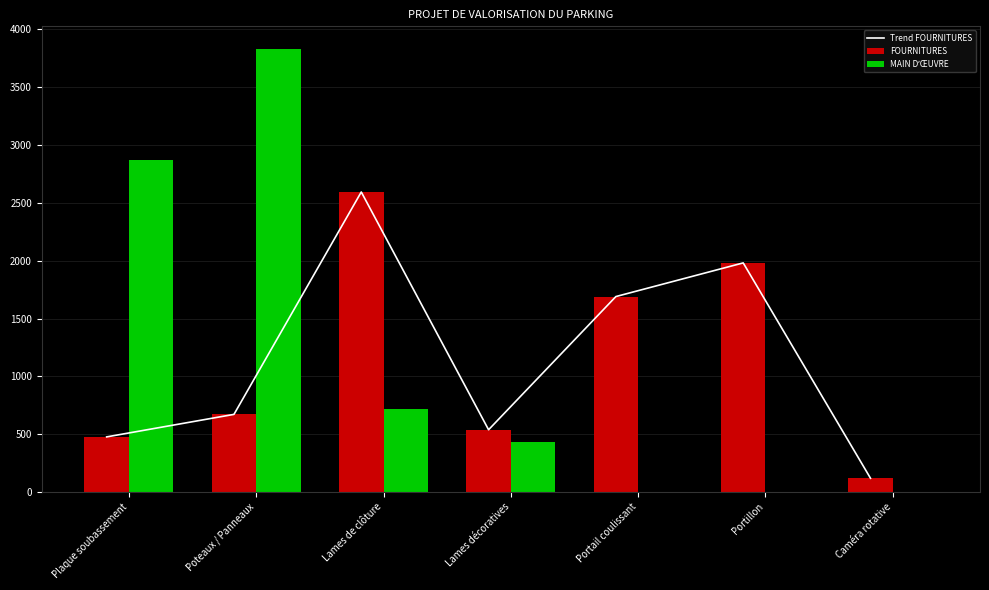

How many data points in FOURNITURES are less than 672?

3